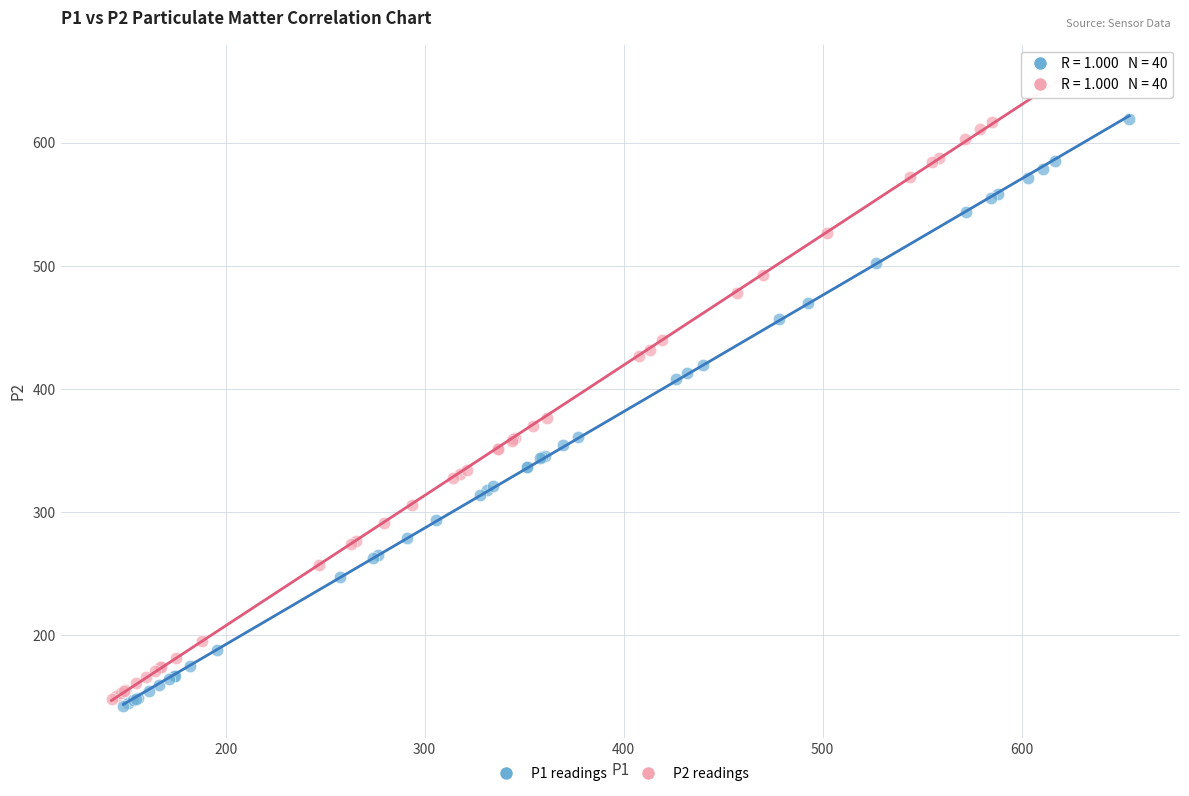

Which series contains the highest Y value?

P2 readings